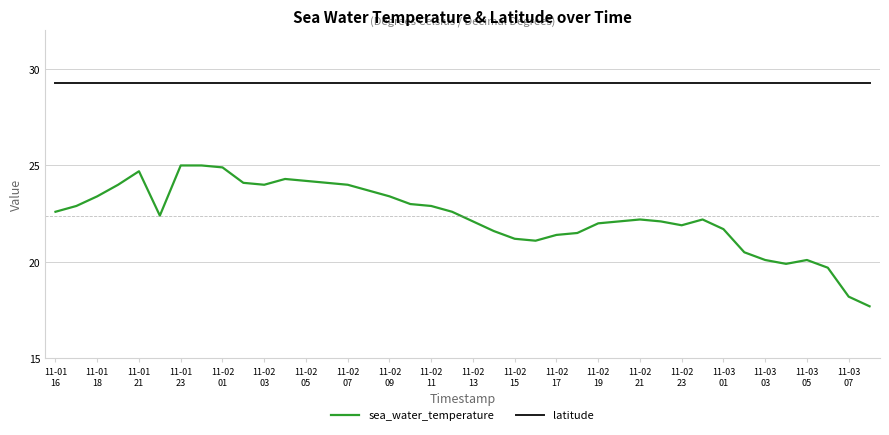

What is the highest value of the latitude series?

29.3